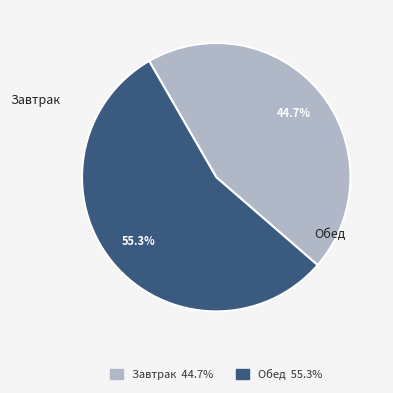

How many slices are in this pie chart?

2